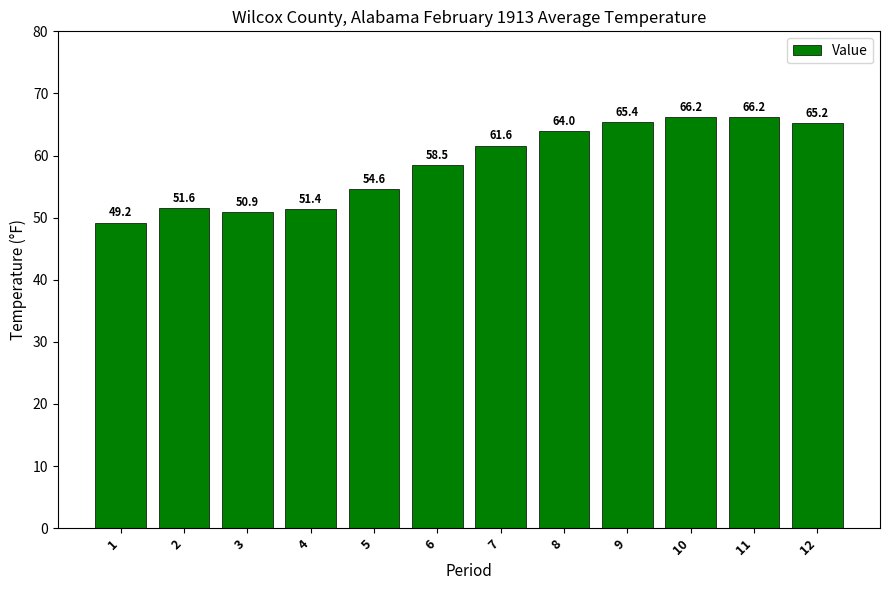

What is the value of the 2nd bar from the left?

51.6